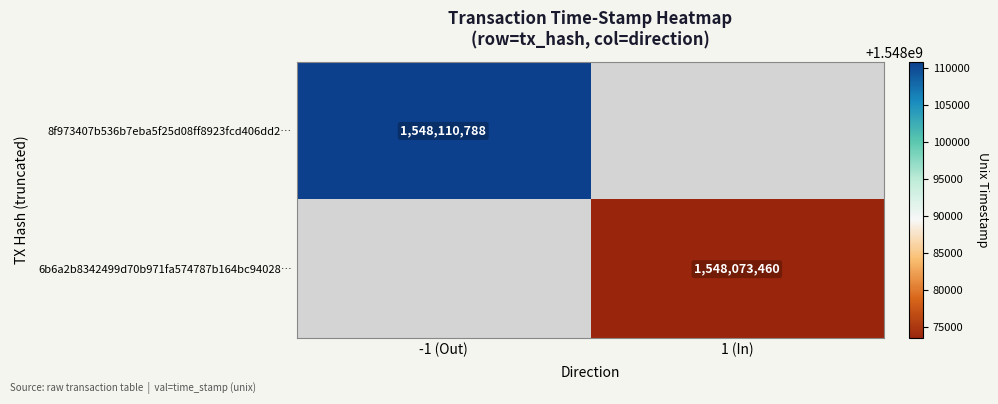

True or false: 6b6a2b8342499d70b971fa574787b164bc94028… has a value of 1548073460 at 1 (In).

True